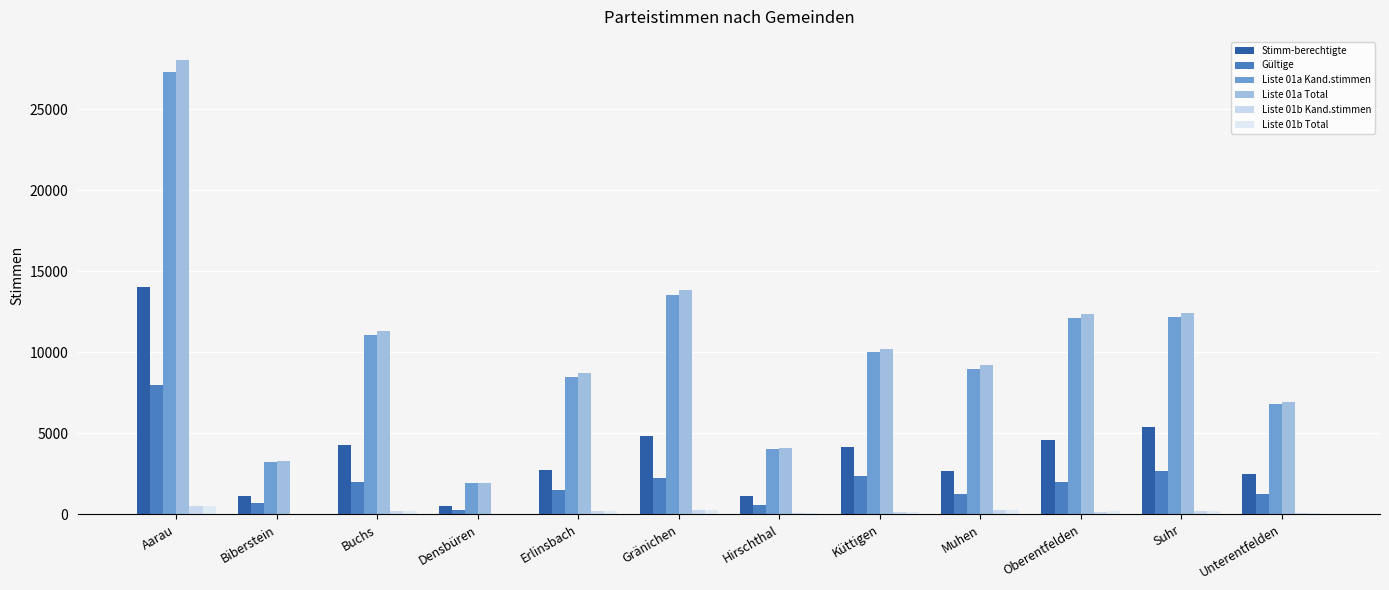

What is the average value of the Stimm-berechtigte series?

4003